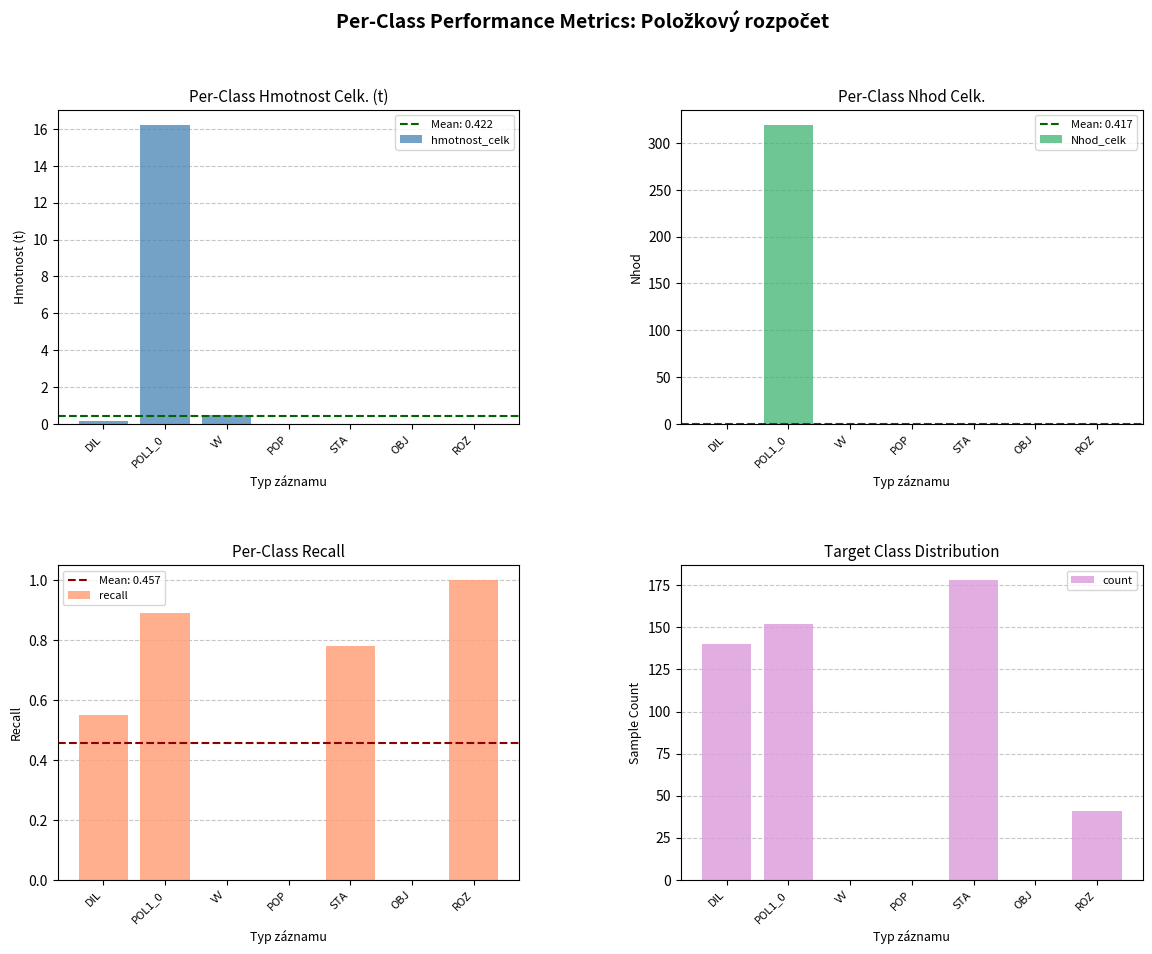

What is the difference between the hmotnost_celk values at OBJ and VV?

0.5